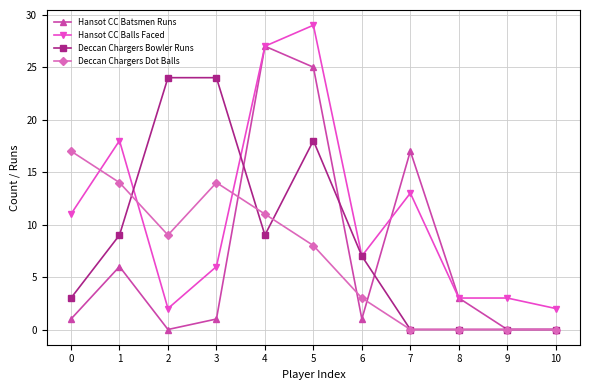

At which category is the sum across all series the highest?

5